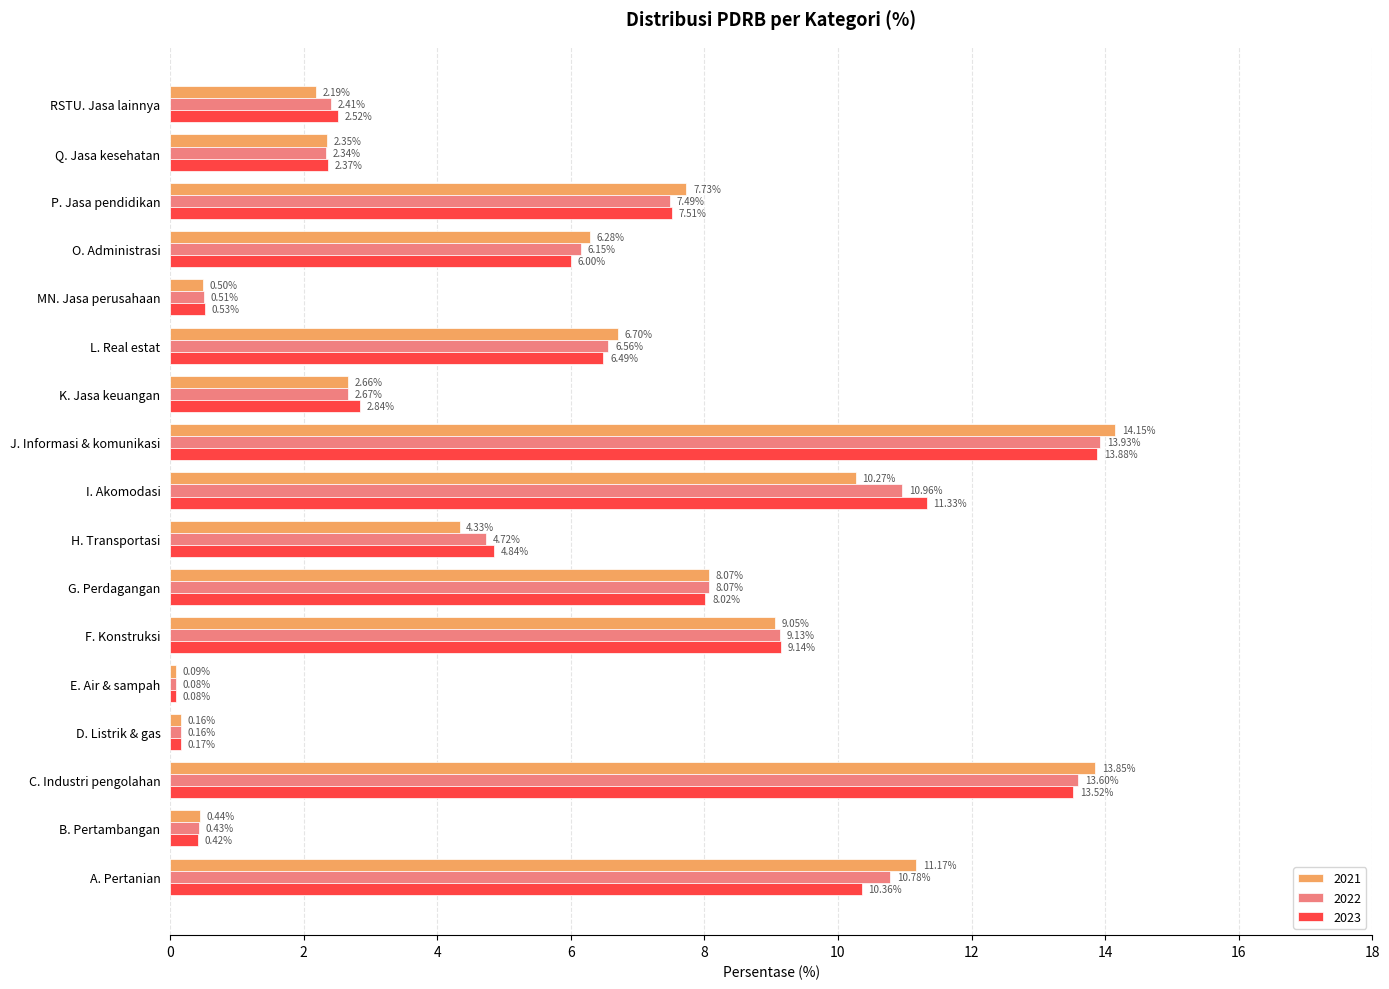

At which label does 2022 reach its peak?

J. Informasi & komunikasi